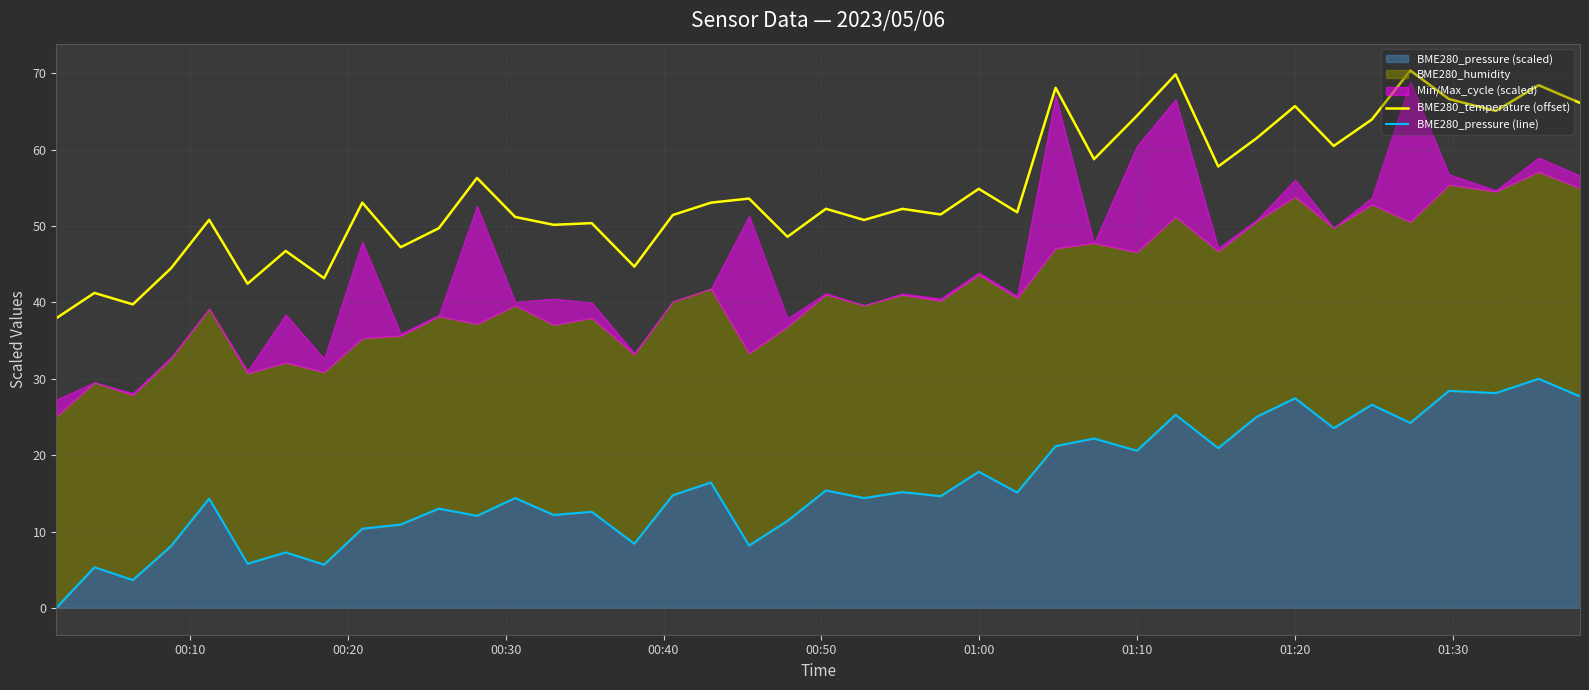

At how many categories does at least one series exceed 27?

40